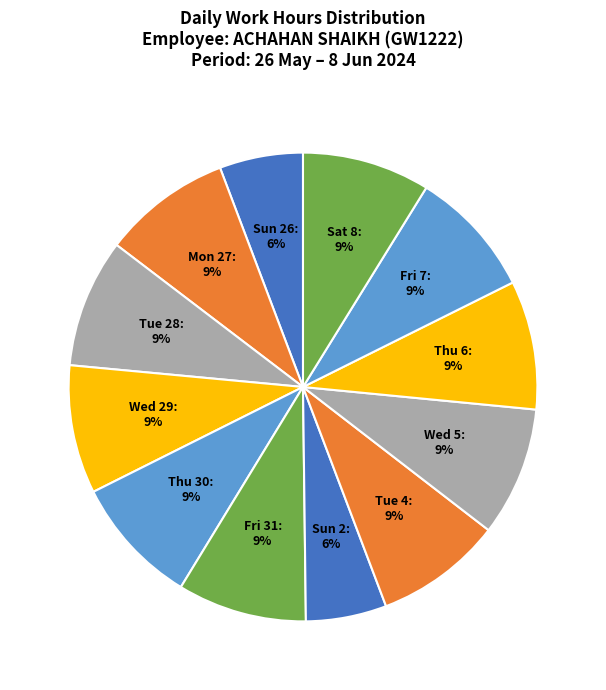

The Wed 5 slice represents 9% of the pie. True or false?

True